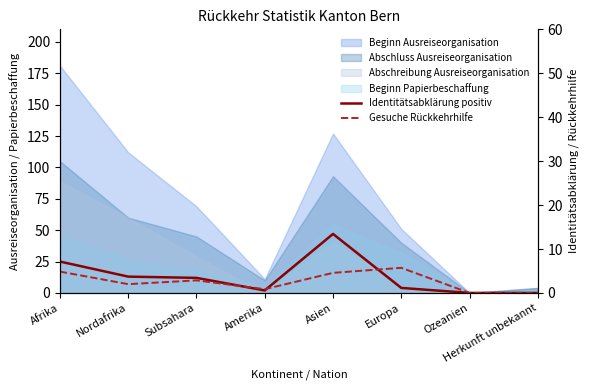

How many interior local valleys does the Identitätsabklärung positiv series have?

1